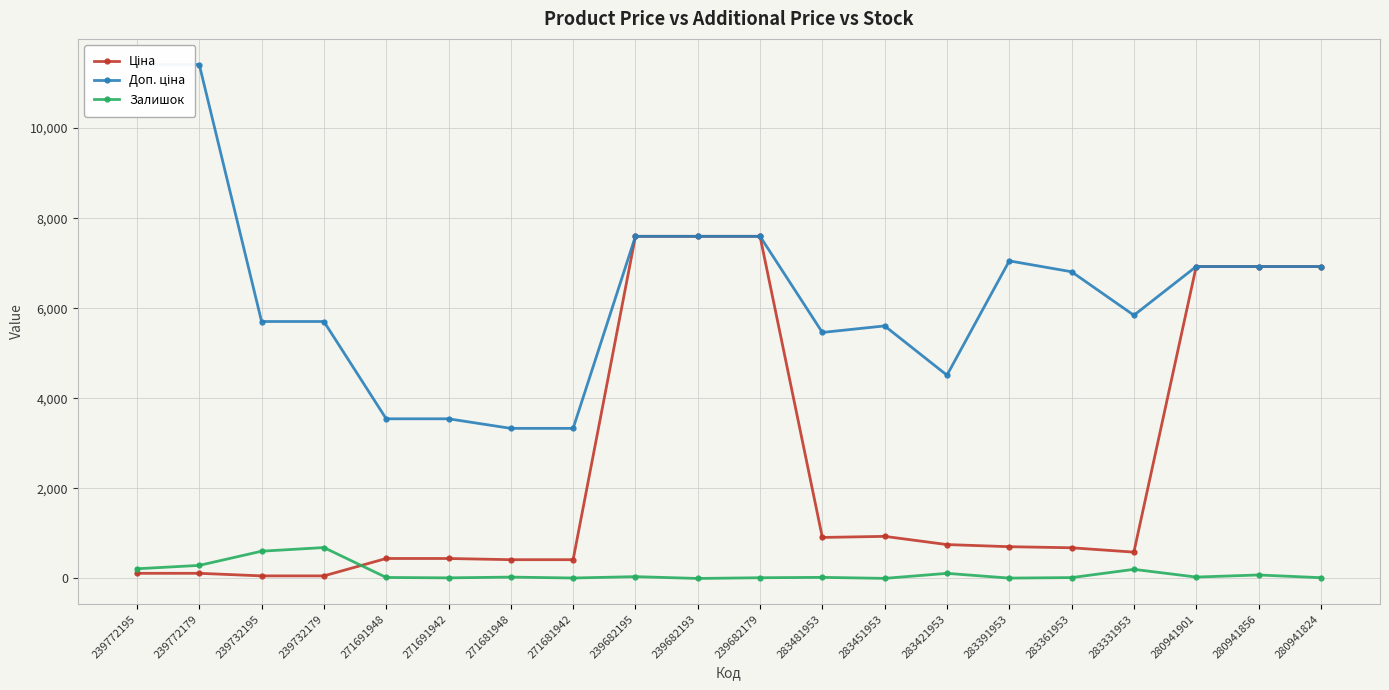

Where is the first local maximum for Доп. ціна?

283451953